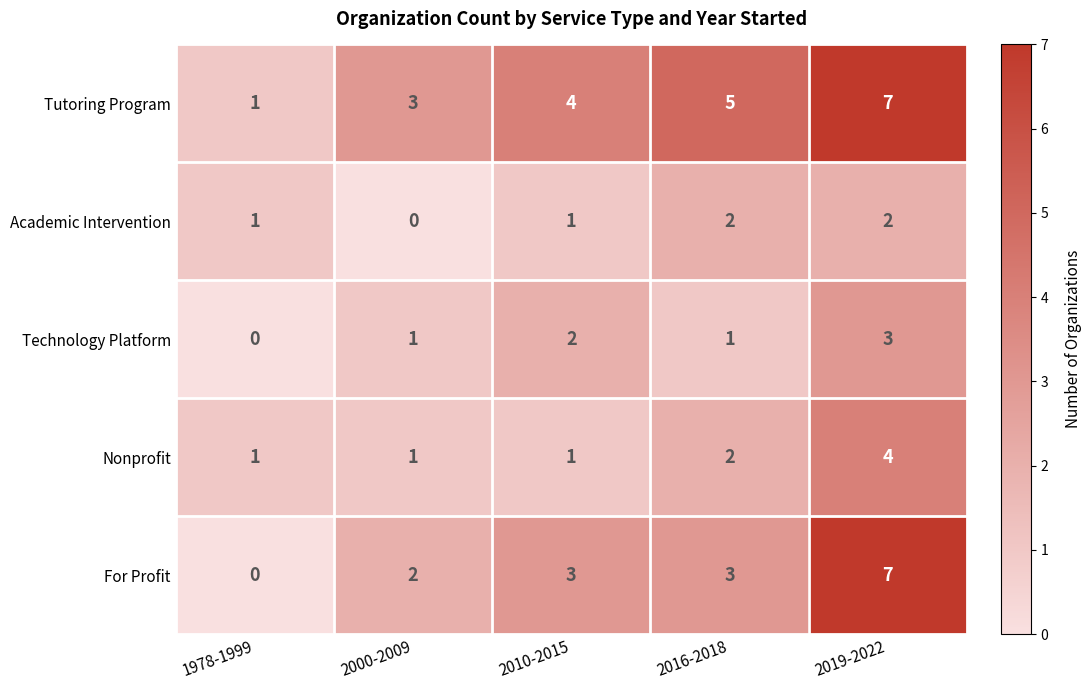

What value does the Tutoring Program series have at 2016-2018?

5